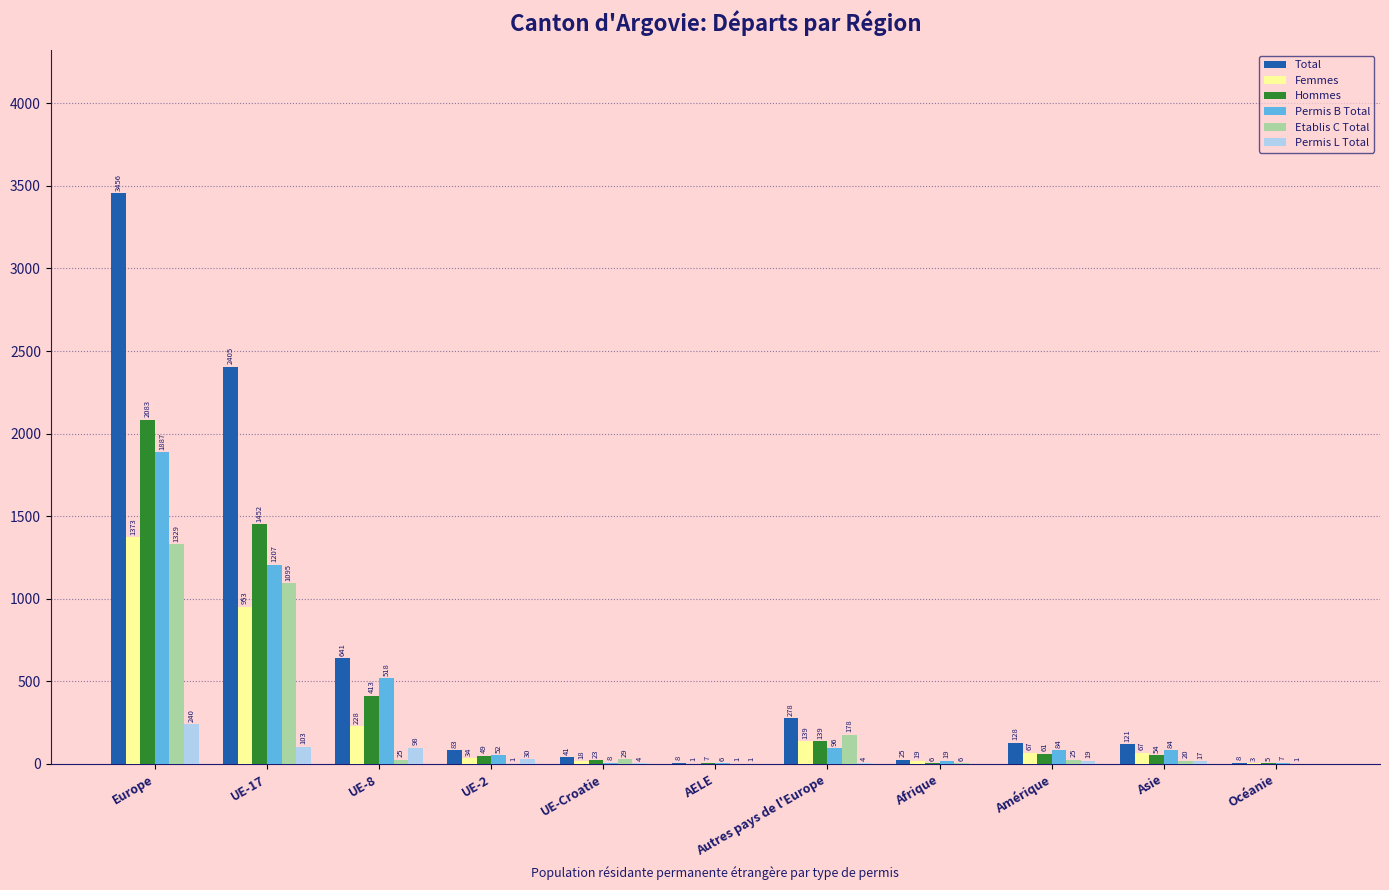

What is the sum of the Total values at Amérique and Asie?

249